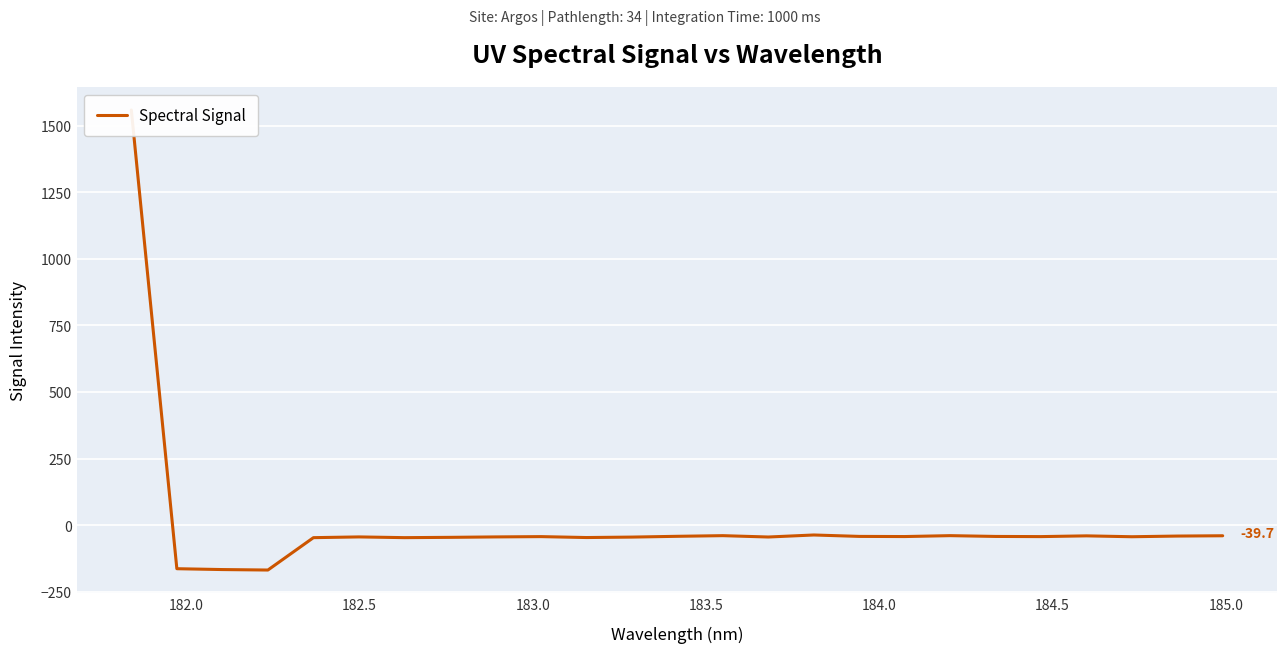

How many data points are above -42?

8